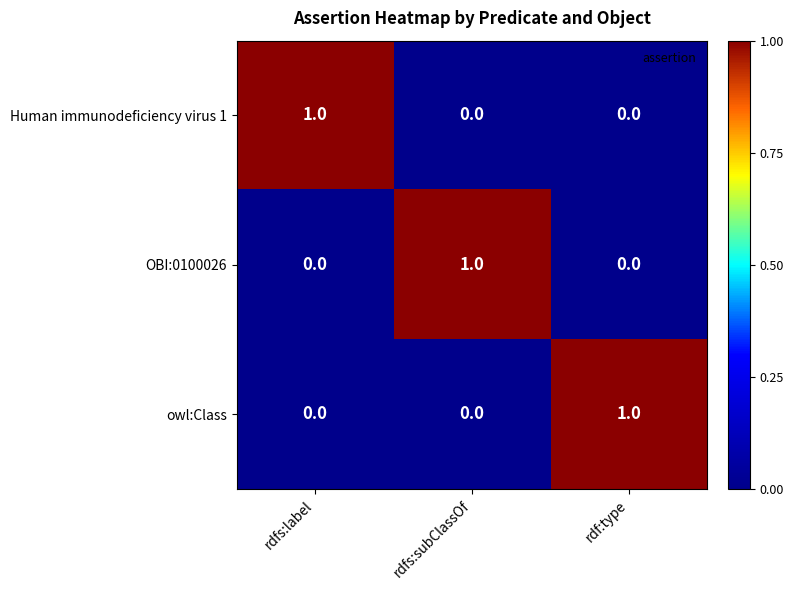

Count the Human immunodeficiency virus 1 values in the range 0 to 1.

3